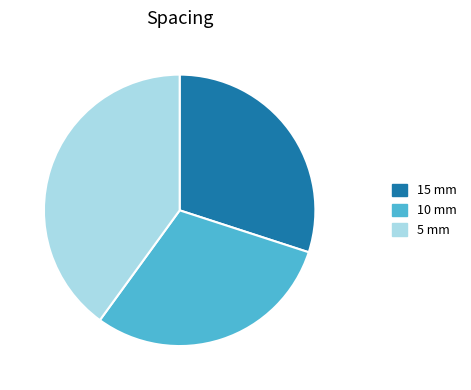

What is the ratio of the value at 5 mm to the value at 10 mm?

1.3